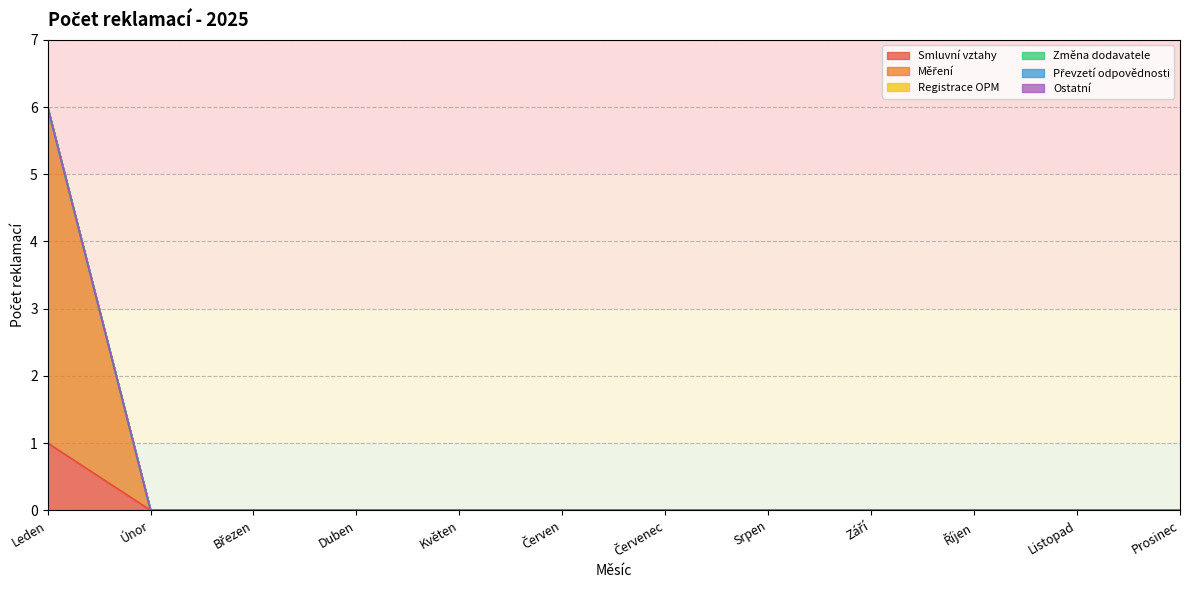

The value of Ostatní at Srpen is 0. True or false?

True